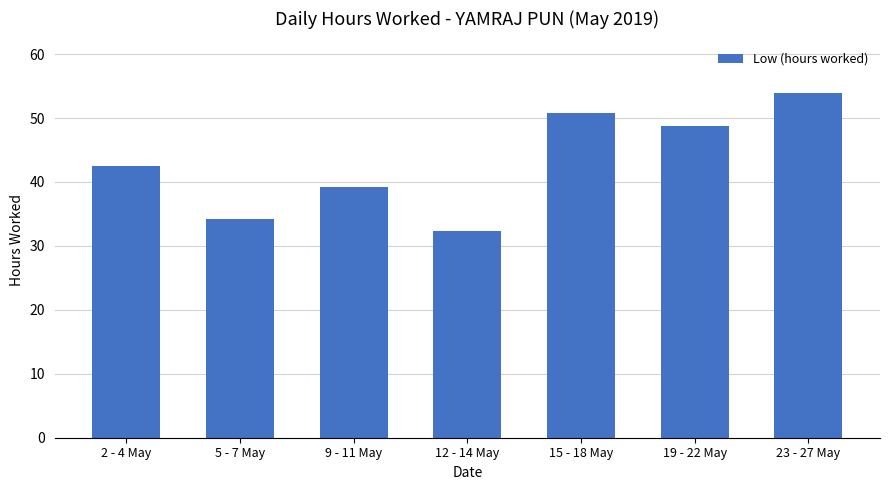

Does the chart contain stacked bars?

No